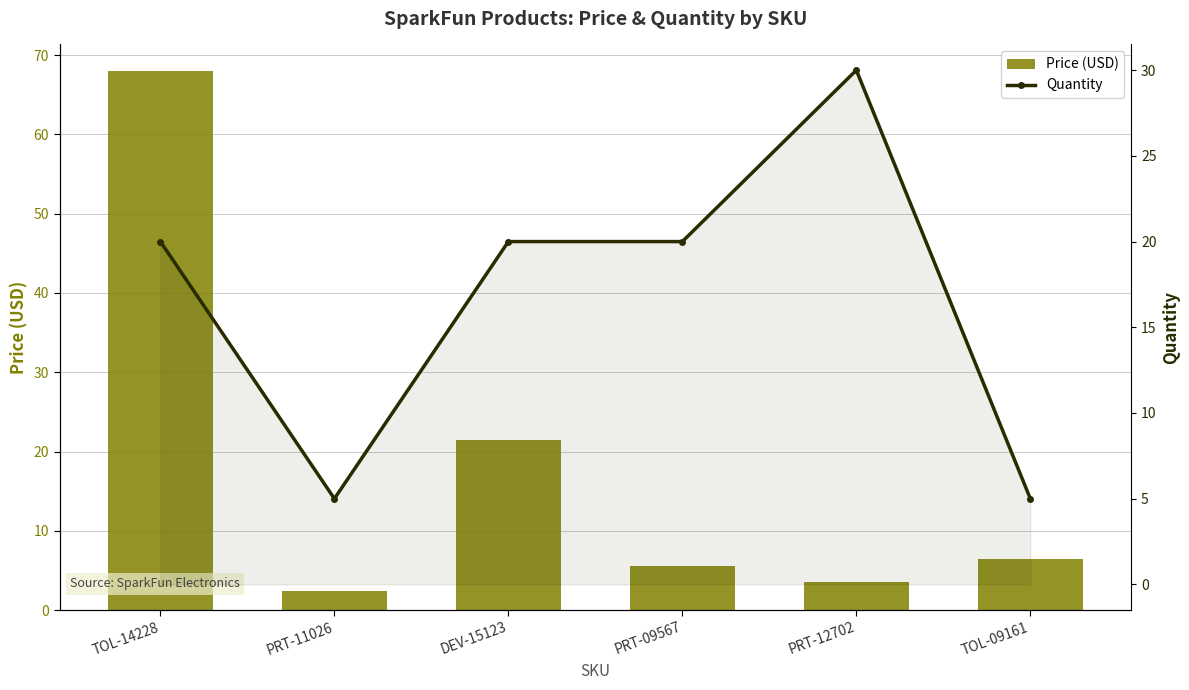

Reading left to right, what are all the values shown in this chart?

Price (USD): TOL-14228=68.0	PRT-11026=2.5	DEV-15123=21.5	PRT-09567=5.5	PRT-12702=3.5	TOL-09161=6.5
Quantity: TOL-14228=20.0	PRT-11026=5.0	DEV-15123=20.0	PRT-09567=20.0	PRT-12702=30.0	TOL-09161=5.0